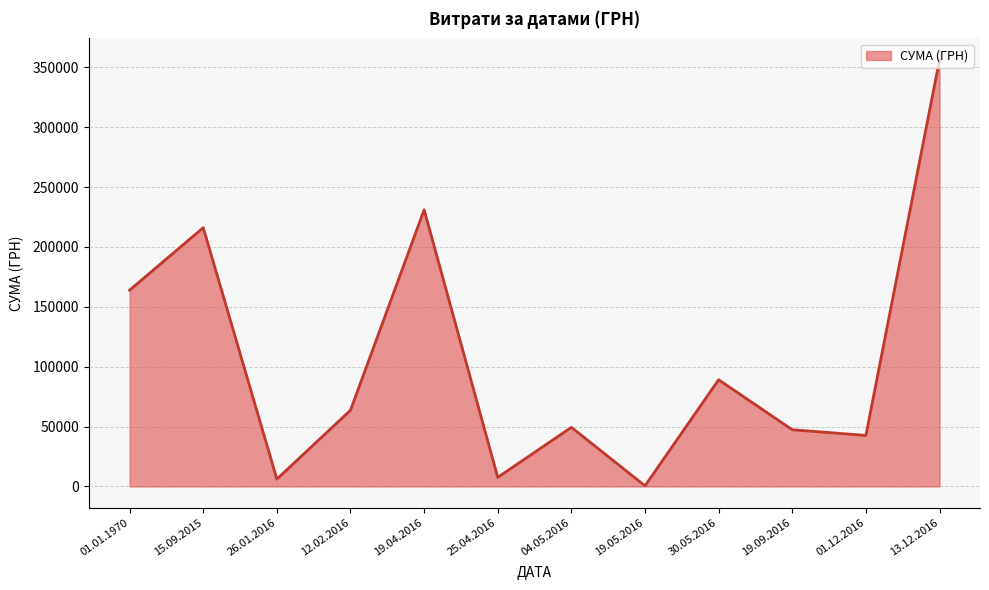

What is the label of the 2nd point from the left?

15.09.2015